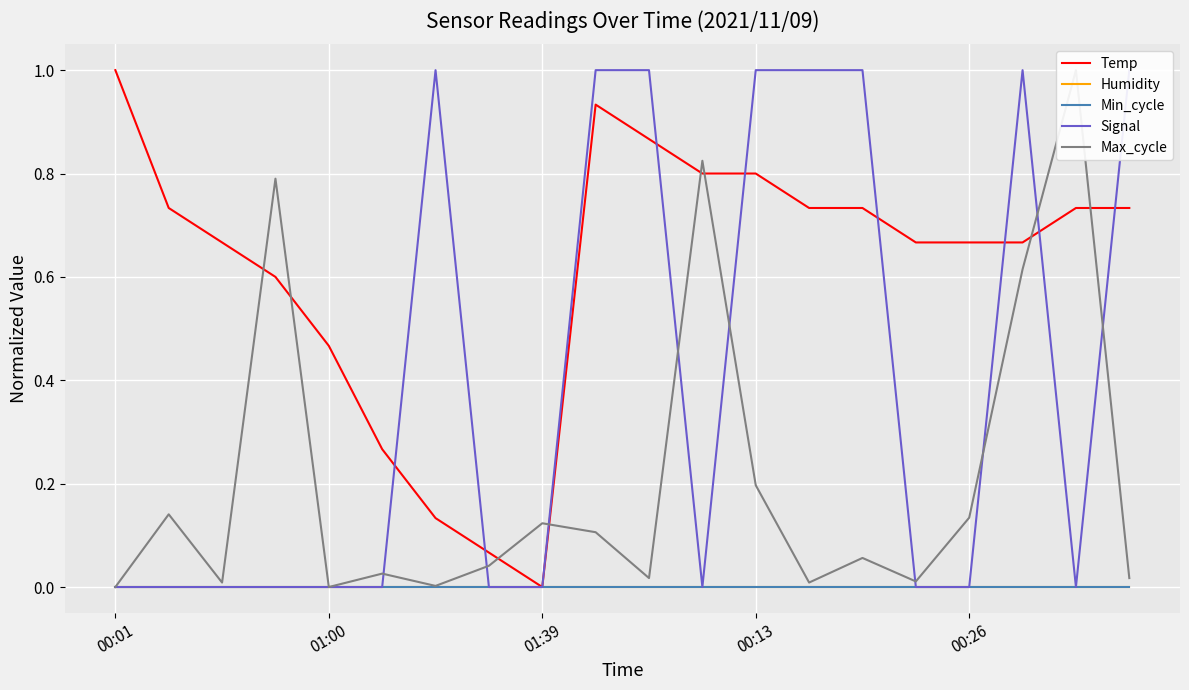

At which category is the sum across all series the highest?

17